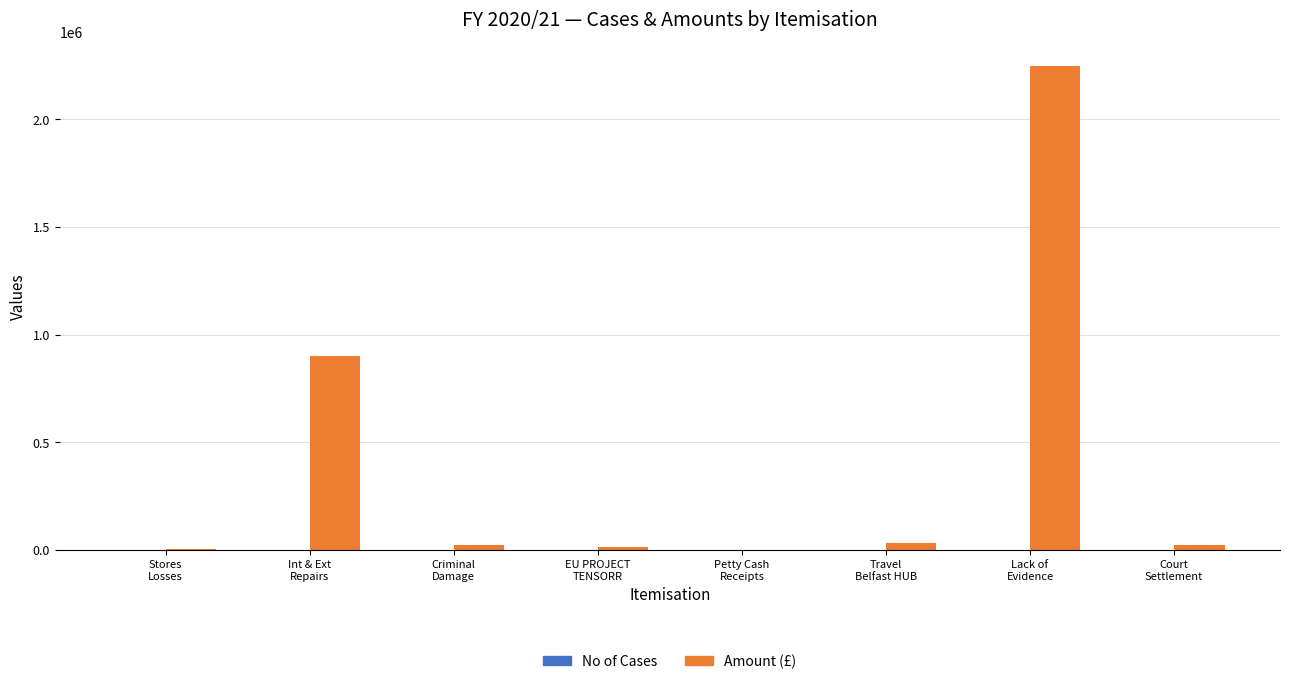

Which series has the widest spread of values?

Amount (£)